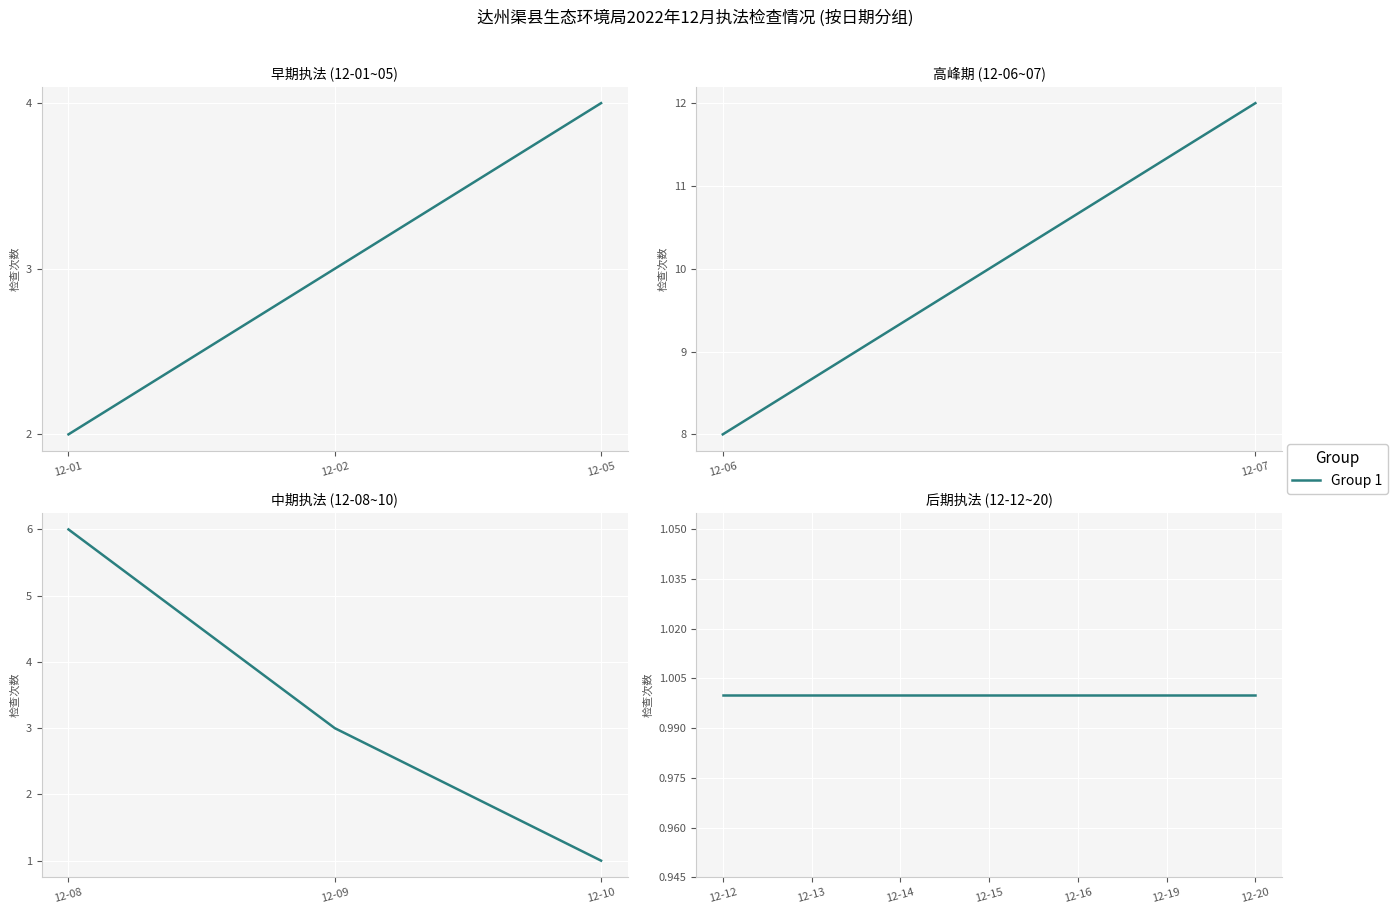

Which has a higher value, 12-13 or 12-10?

12-13